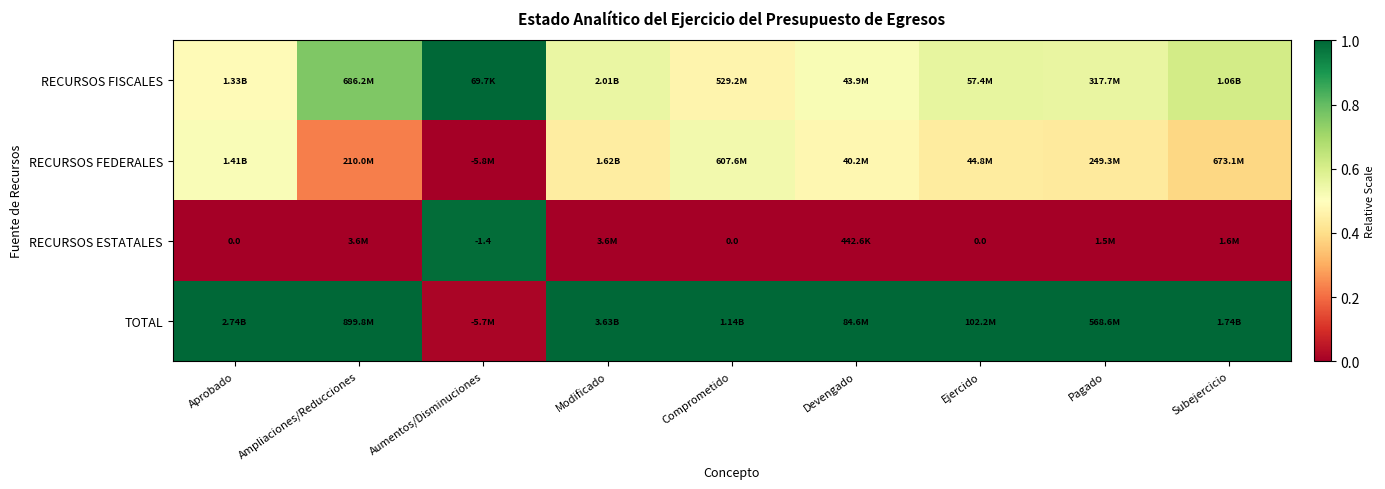

Is it true that TOTAL equals 1.5 at Modificado?

False